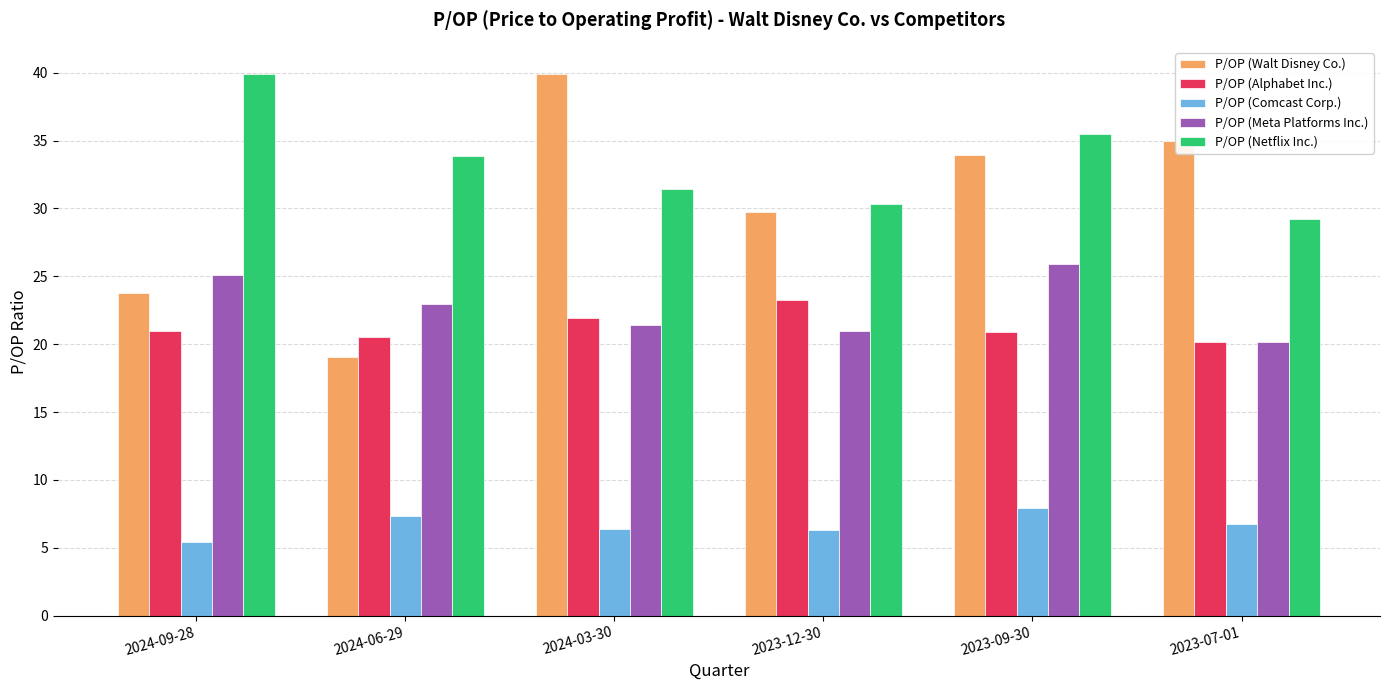

What position from the right is 2023-07-01?

1